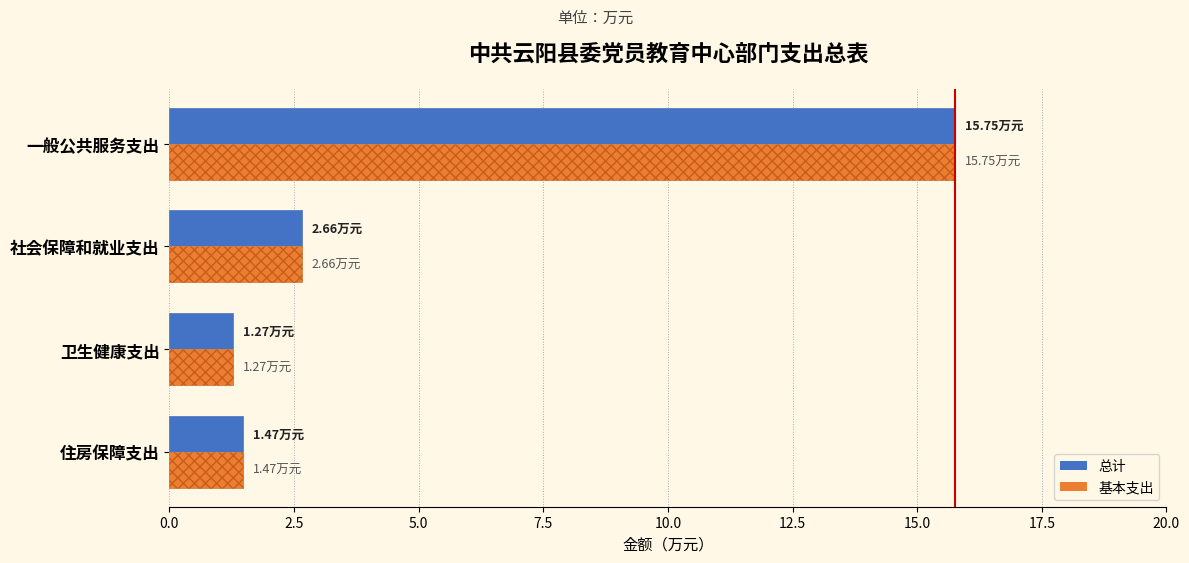

Reading right to left, transcribe all the data shown in this chart.

总计: 1.5	1.3	2.7	15.8
基本支出: 1.5	1.3	2.7	15.8